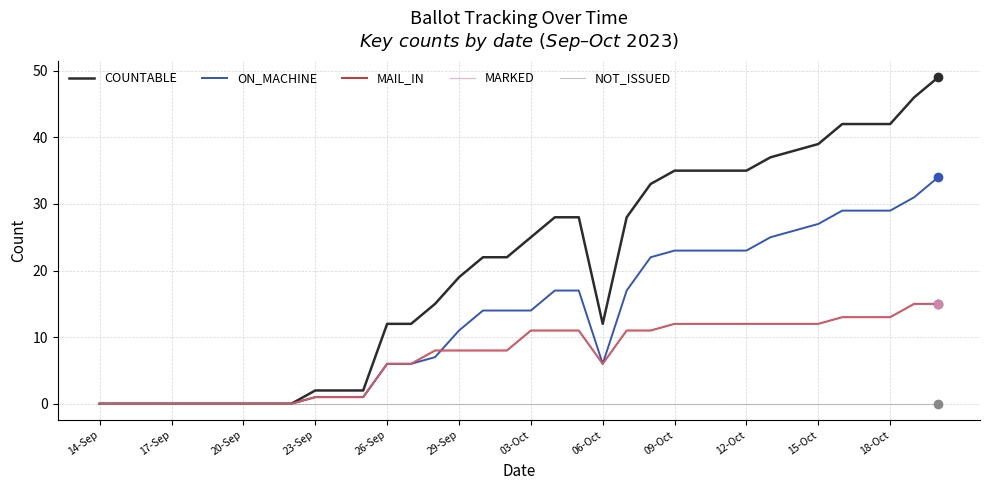

Is this an area chart (filled region under the line)?

No